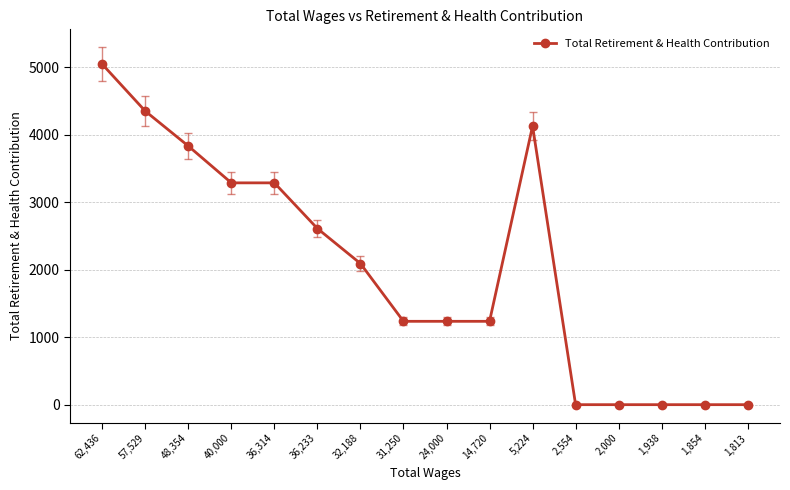

The value at 1,854 is 2824. True or false?

False